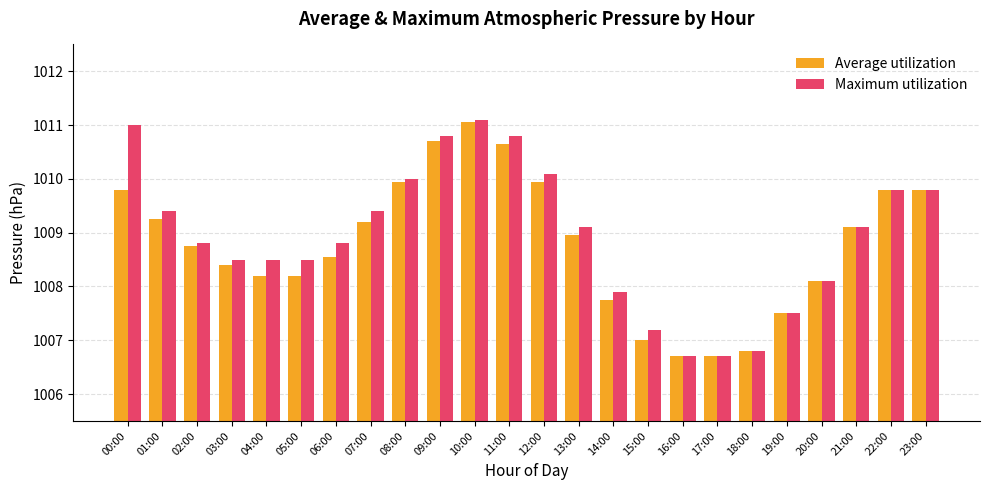

How many groups of bars are there?

24